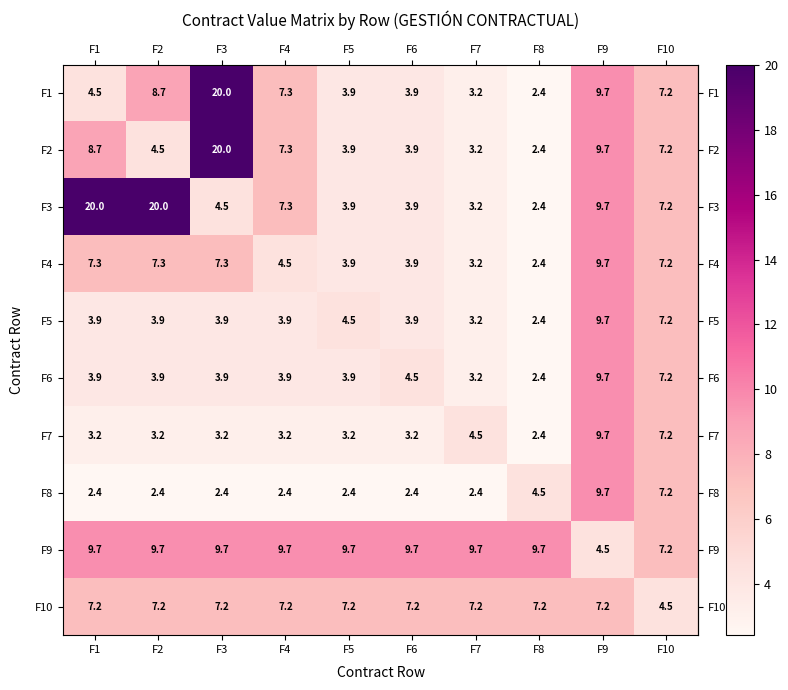

Is it true that F6 equals 3.9 at F2?

True